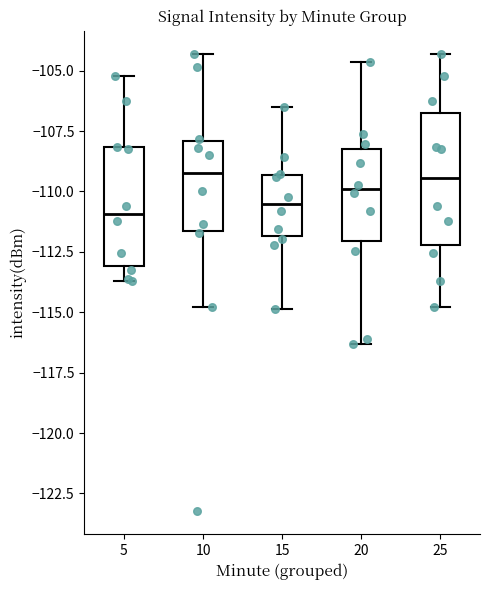

Where does the upper whisker of the box at x = 15 end on the y-axis? The values are not printed on the chart, so give them approximately, as read against the axis.

-106.5